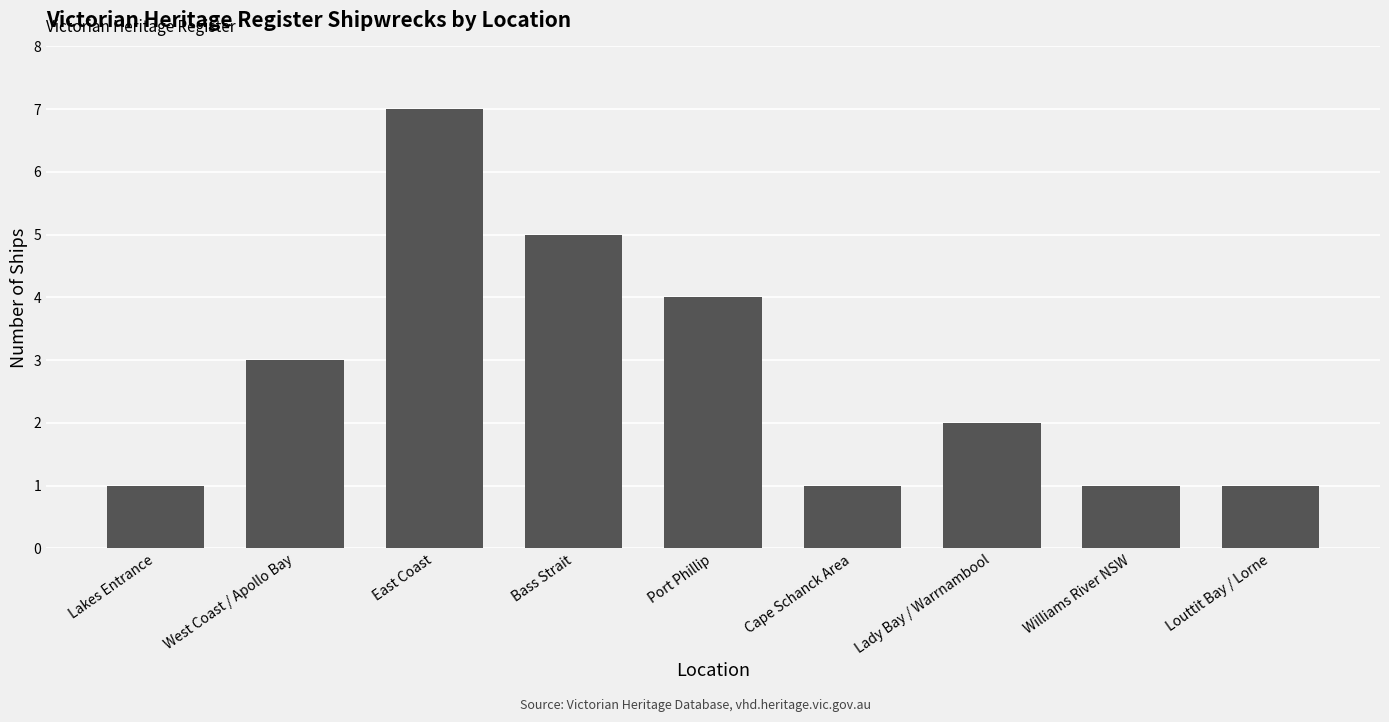

Does the chart contain any negative values?

No